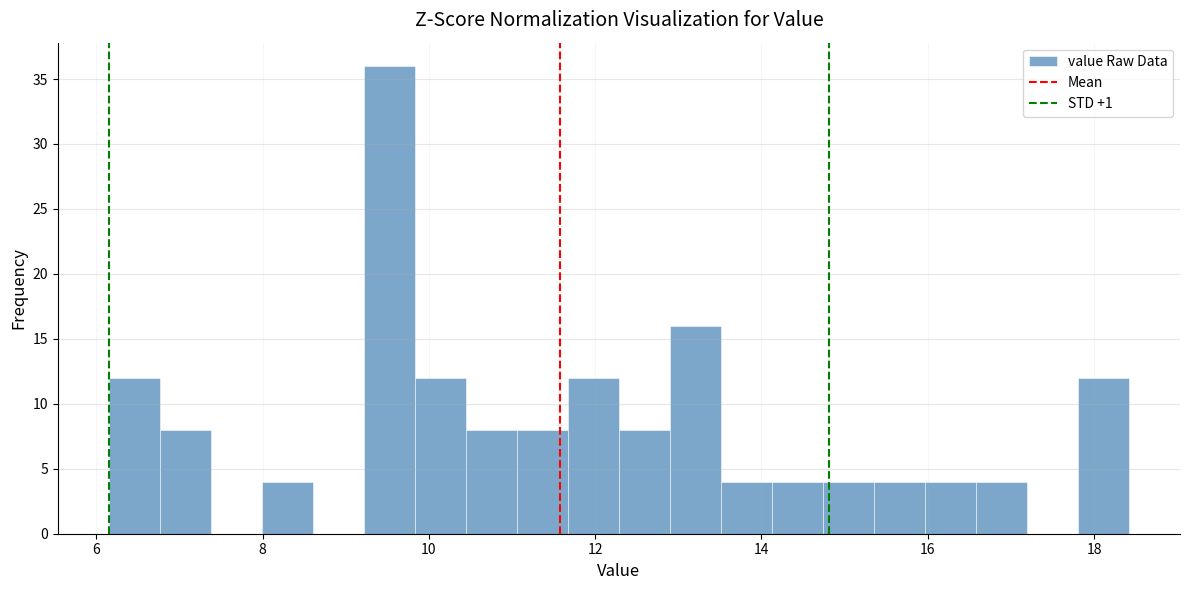

Around what value on the x-axis is the tallest bar? Give the approximate position of its centre, as read against the axis.

9.6